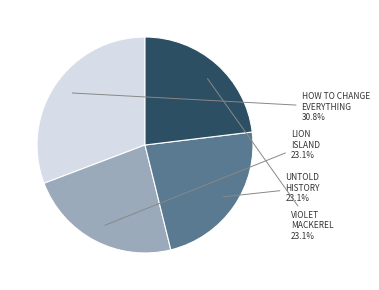

Which has a higher value, VIOLET MACKEREL or HOW TO CHANGE EVERYTHING?

HOW TO CHANGE EVERYTHING